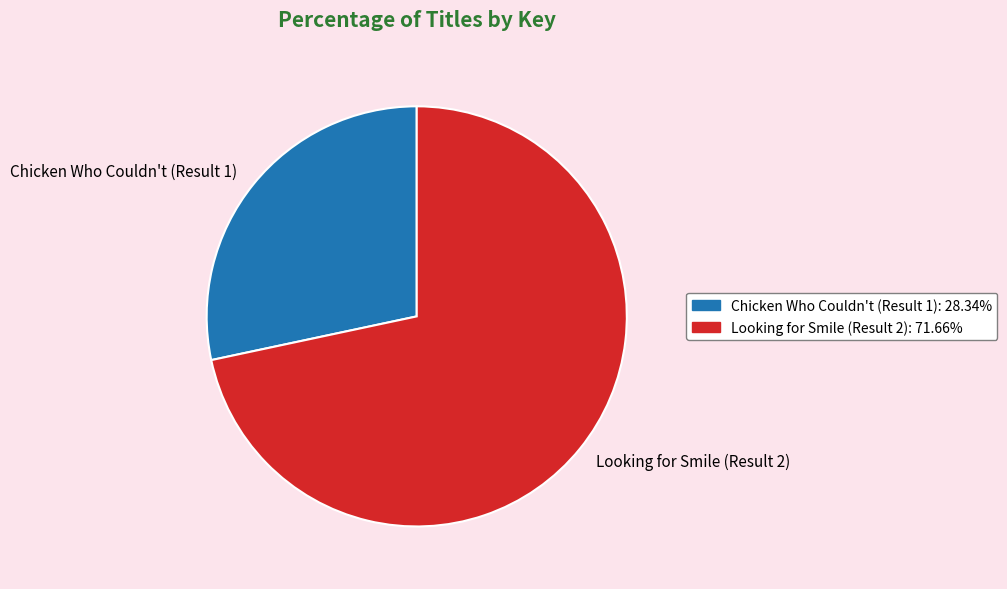

Which has a higher value, Looking for Smile (Result 2) or Chicken Who Couldn't (Result 1)?

Looking for Smile (Result 2)